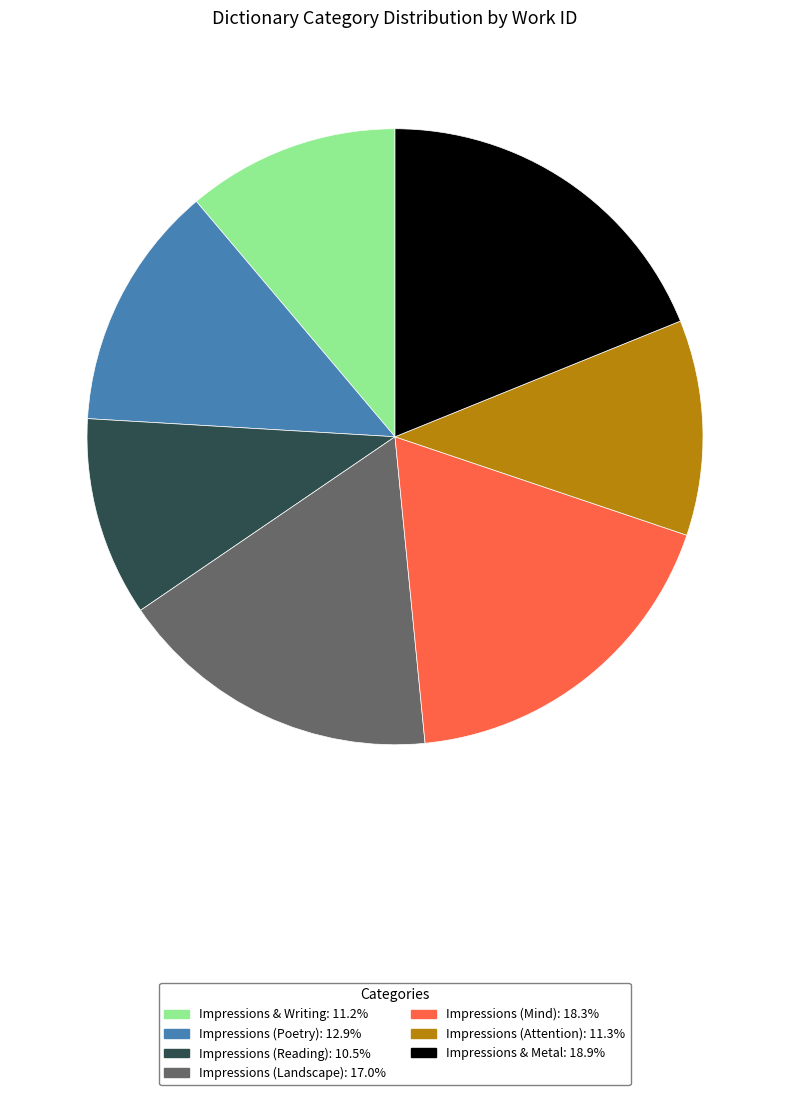

Does Impressions (Poetry) represent more than half of the total?

No